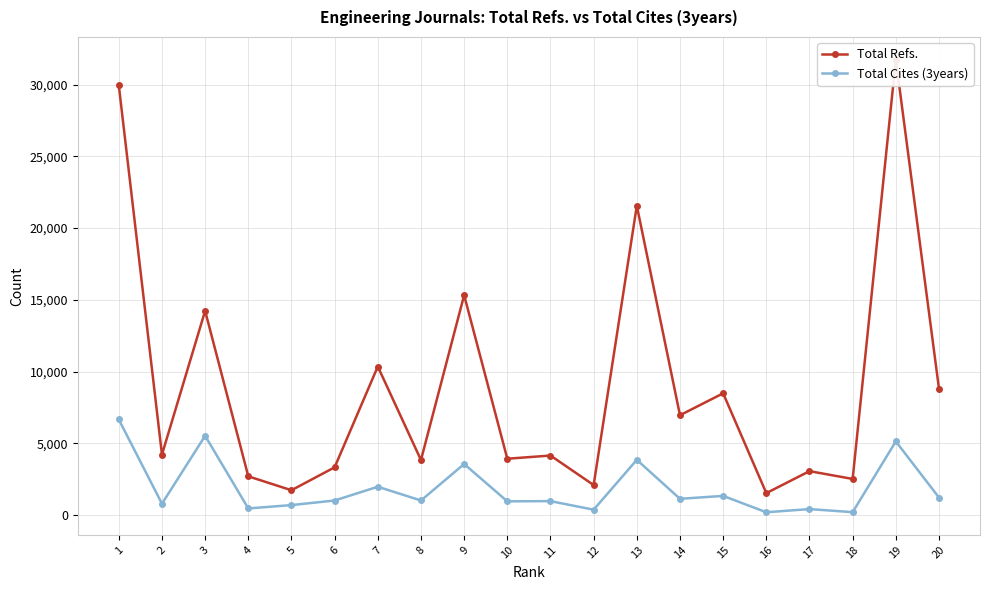

At which label does Total Refs. reach its peak?

19